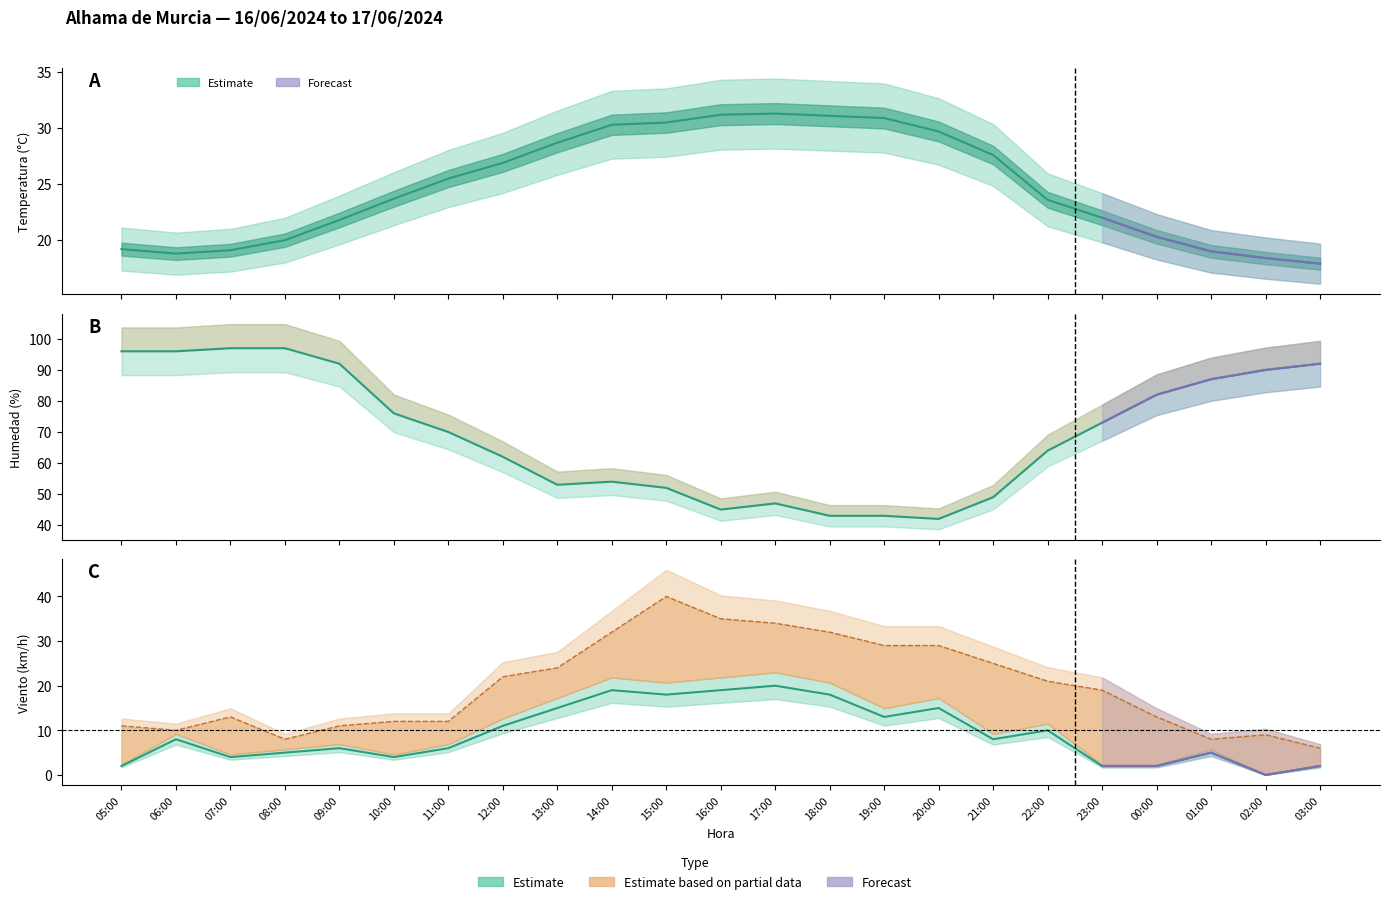

Reading right to left, list all the values displayed in this chart.

Temperatura (°C): 17.9	18.4	19.0	20.3	22.0	23.6	27.6	29.7	30.9	31.1	31.3	31.2	30.5	30.3	28.7	26.9	25.5	23.7	21.8	20.0	19.1	18.8	19.2
Humedad (%): 92.0	90.0	87.0	82.0	73.0	64.0	49.0	42.0	43.0	43.0	47.0	45.0	52.0	54.0	53.0	62.0	70.0	76.0	92.0	97.0	97.0	96.0	96.0
Viento (km/h): 2.0	0.0	5.0	2.0	2.0	10.0	8.0	15.0	13.0	18.0	20.0	19.0	18.0	19.0	15.0	11.0	6.0	4.0	6.0	5.0	4.0	8.0	2.0
Racha (km/h): 6.0	9.0	8.0	13.0	19.0	21.0	25.0	29.0	29.0	32.0	34.0	35.0	40.0	32.0	24.0	22.0	12.0	12.0	11.0	8.0	13.0	10.0	11.0